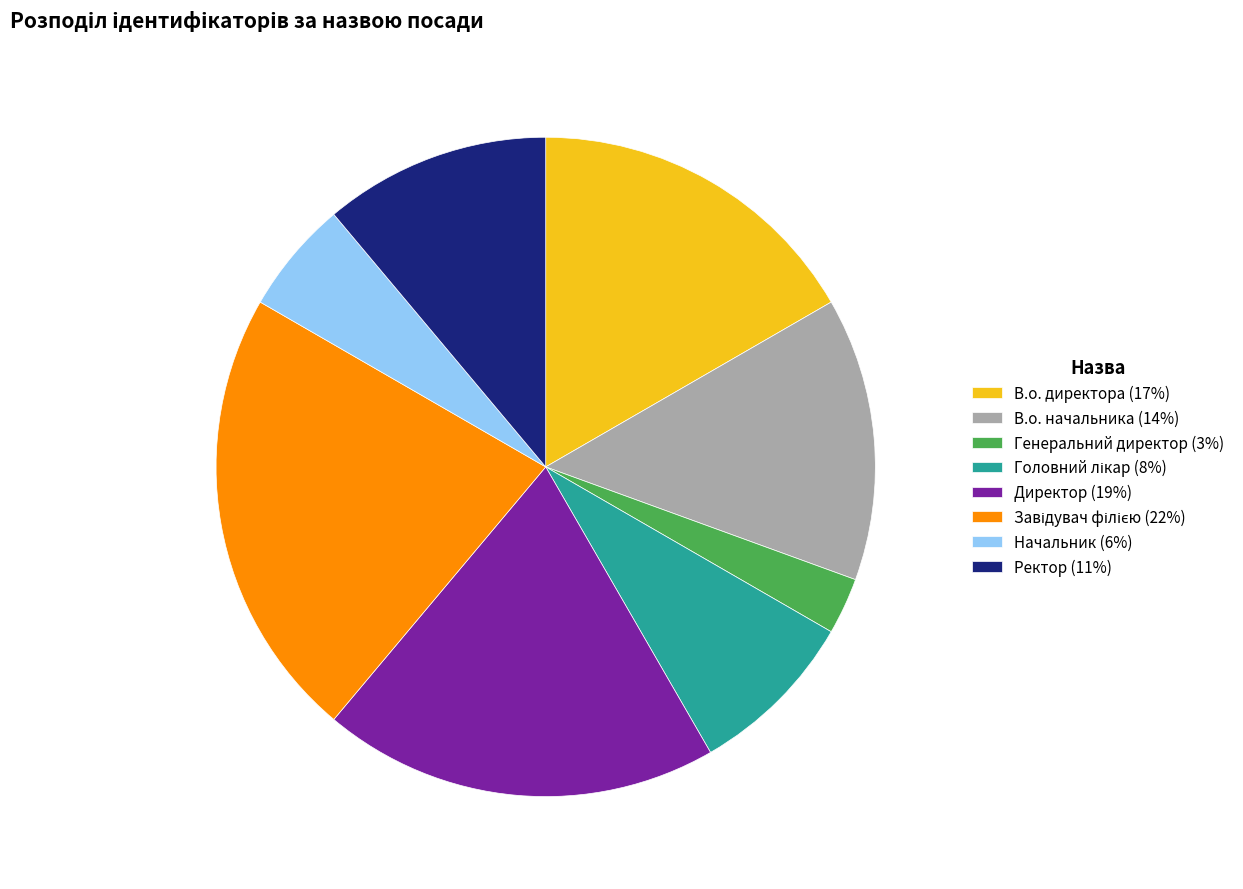

How many segments does this pie chart have?

8